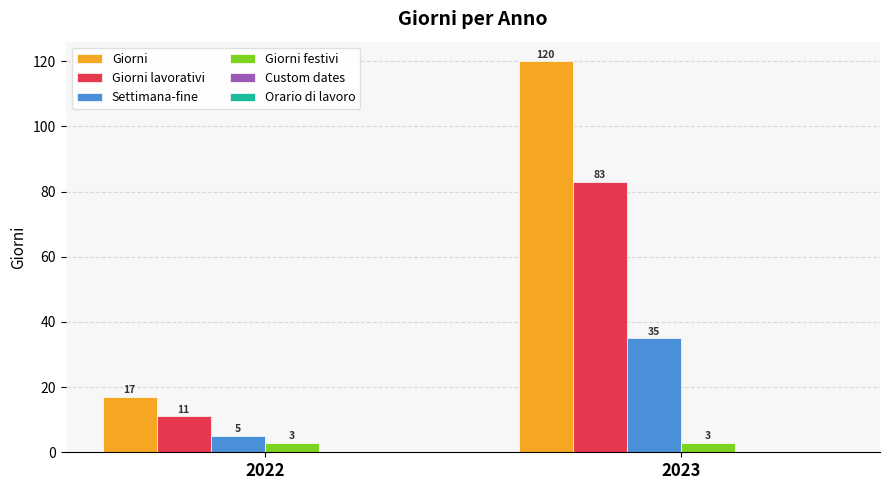

At 2022, list the series in order from largest to smallest.

Giorni, Giorni lavorativi, Settimana-fine, Giorni festivi